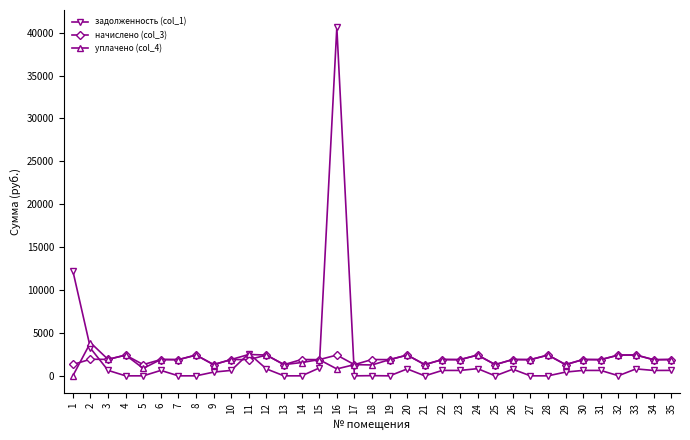

What is the spread (max minus min) of values at 15?

976.2